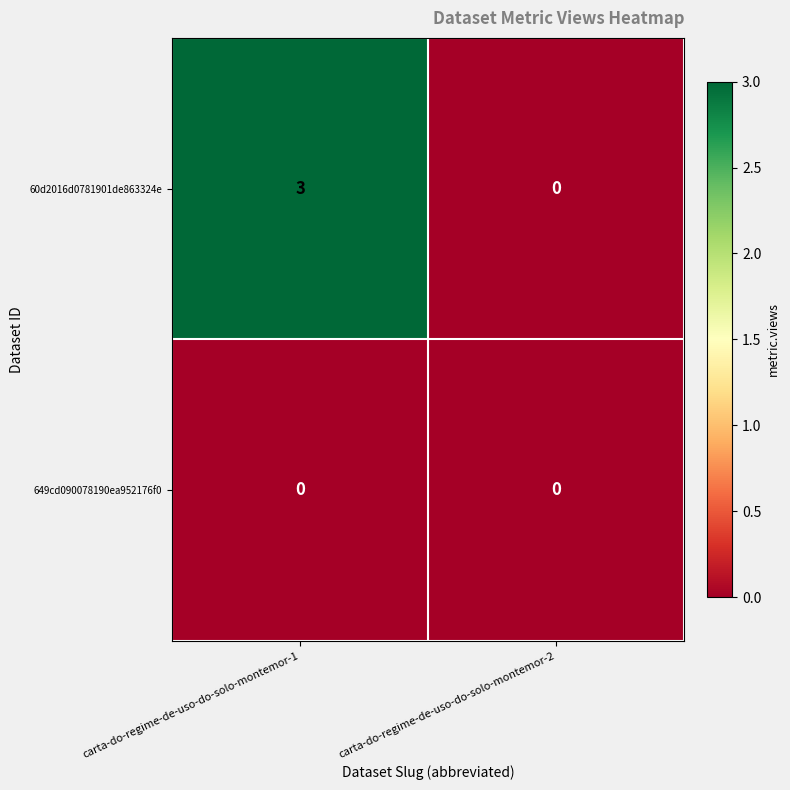

Is it true that 649cd090078190ea952176f0 equals 0 at carta-do-regime-de-uso-do-solo-montemor-2?

True